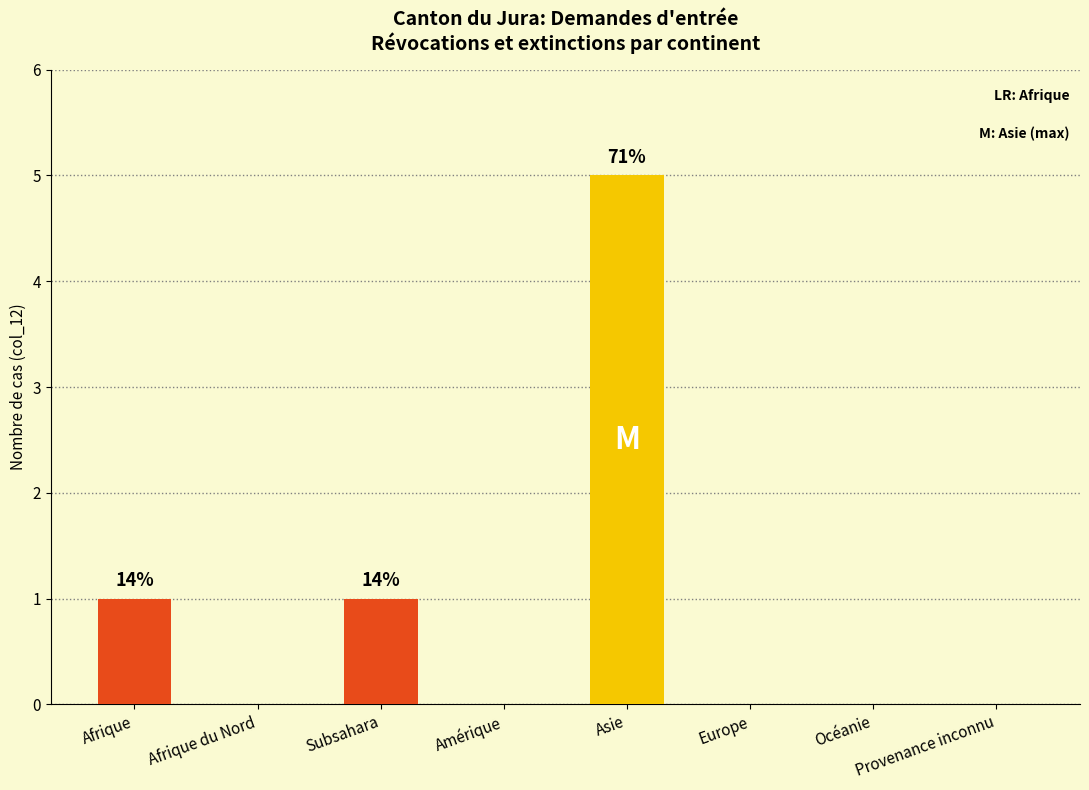

Reading left to right, what are all the values shown in this chart?

1	0	1	0	5	0	0	0